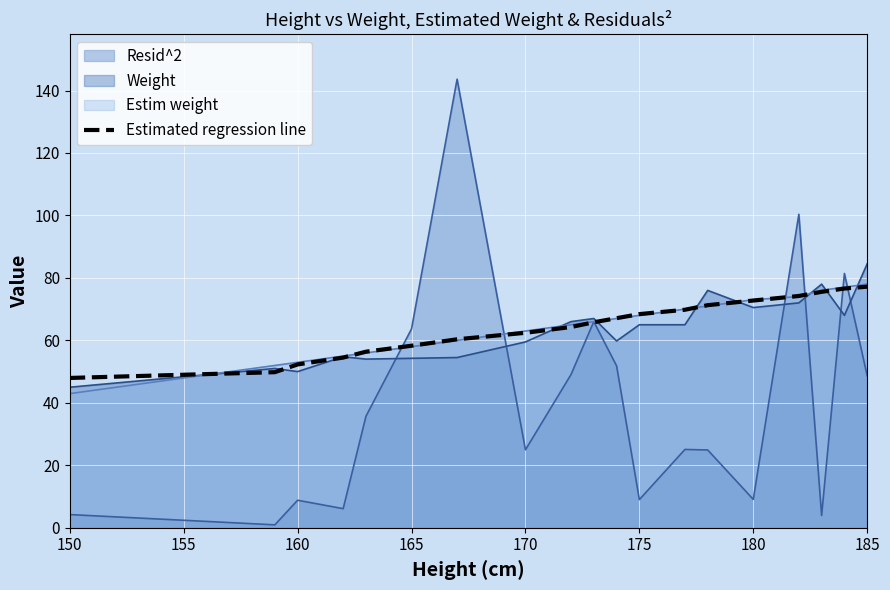

What is the greatest value displayed?

143.6